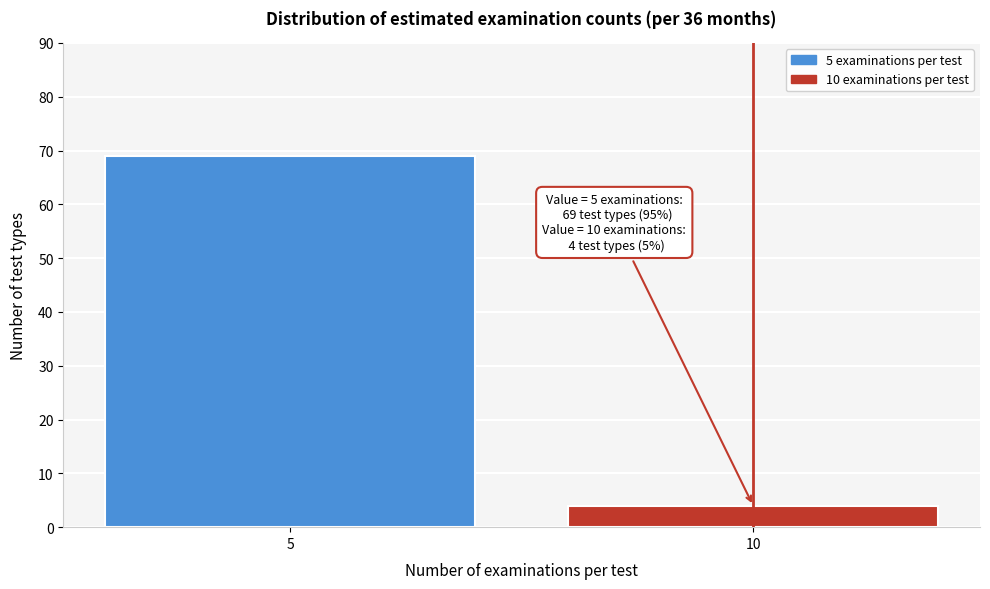

Reading left to right, transcribe all the data shown in this chart.

5=69	10=4